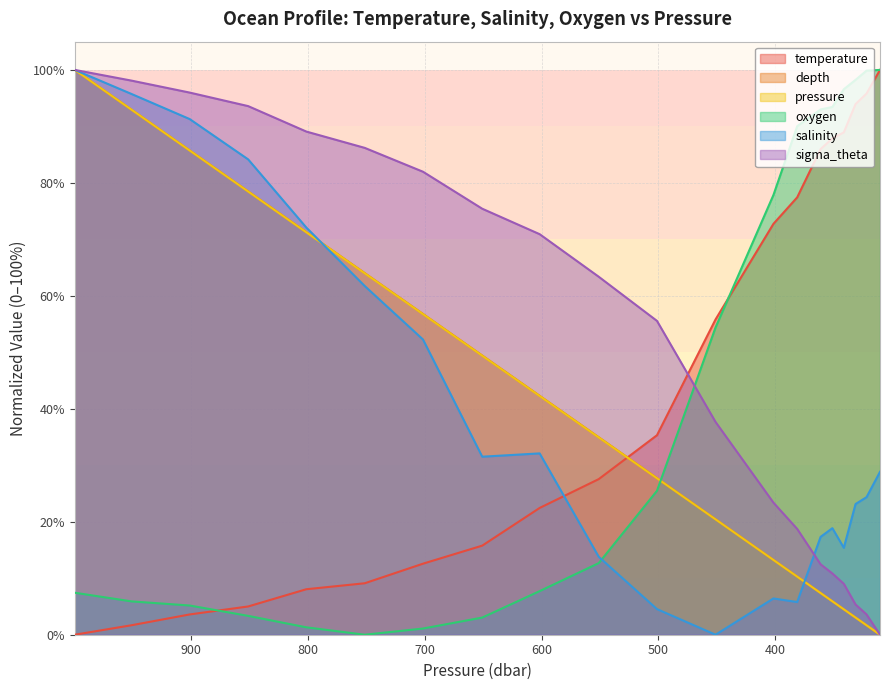

True or false: salinity has more than 2 points higher than both neighbors.

True